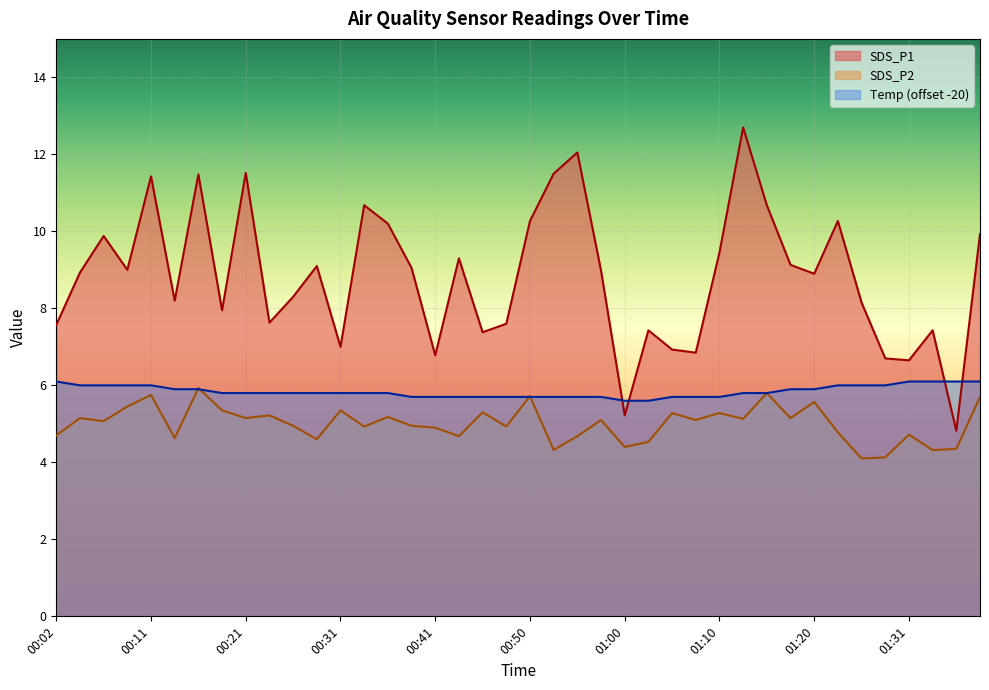

Reading right to left, transcribe all the data shown in this chart.

SDS_P1: 9.9	4.8	7.4	6.7	6.7	8.2	10.3	8.9	9.1	10.7	12.7	9.4	6.8	6.9	7.4	5.2	9.0	12.1	11.5	10.3	7.6	7.4	9.3	6.8	9.1	10.2	10.7	7.0	9.1	8.3	7.6	11.5	8.0	11.5	8.2	11.4	9.0	9.9	8.9	7.6
SDS_P2: 5.7	4.3	4.3	4.7	4.1	4.1	4.8	5.6	5.2	5.8	5.1	5.3	5.1	5.3	4.5	4.4	5.1	4.7	4.3	5.7	4.9	5.3	4.7	4.9	5.0	5.2	4.9	5.3	4.6	5.0	5.2	5.2	5.3	5.9	4.6	5.8	5.5	5.1	5.2	4.7
Temp: 6.1	6.1	6.1	6.1	6.0	6.0	6.0	5.9	5.9	5.8	5.8	5.7	5.7	5.7	5.6	5.6	5.7	5.7	5.7	5.7	5.7	5.7	5.7	5.7	5.7	5.8	5.8	5.8	5.8	5.8	5.8	5.8	5.8	5.9	5.9	6.0	6.0	6.0	6.0	6.1